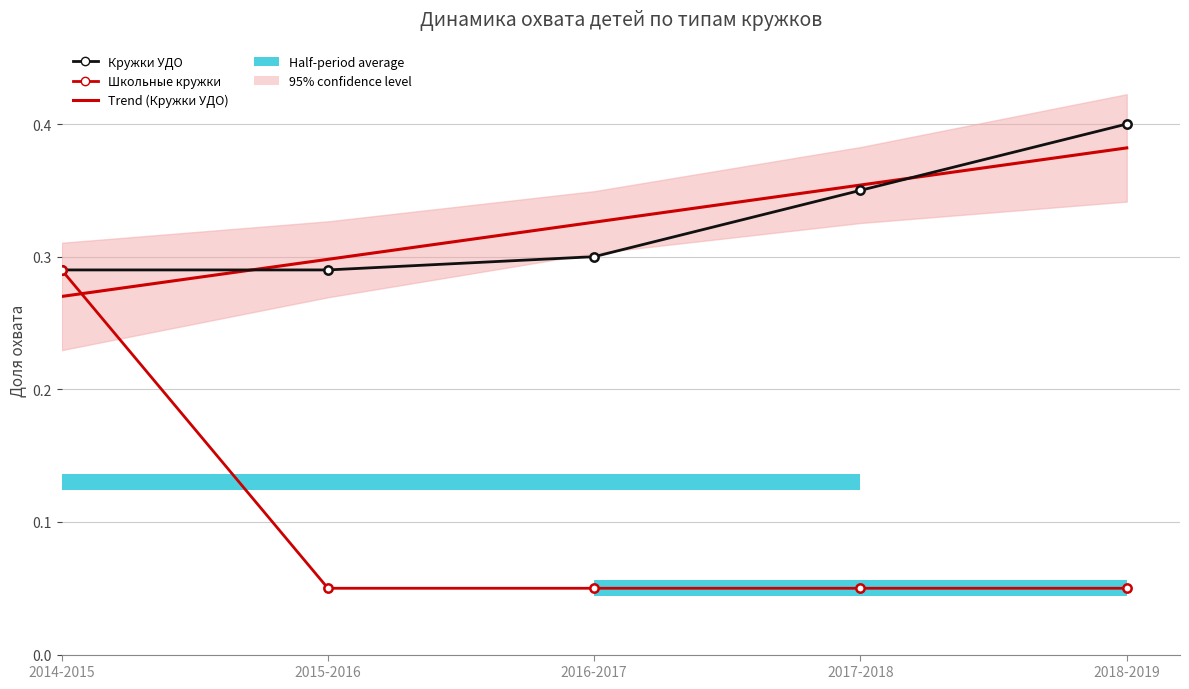

At which category does the chart reach its minimum across all series?

2015-2016